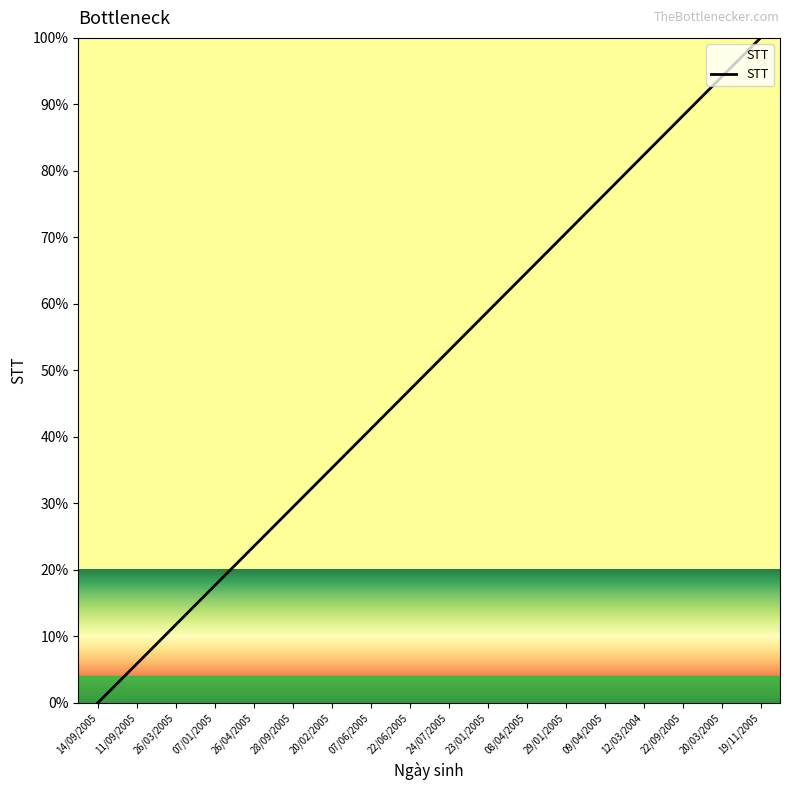

What is the change in value from 24/07/2005 to 20/03/2005?

+41.2